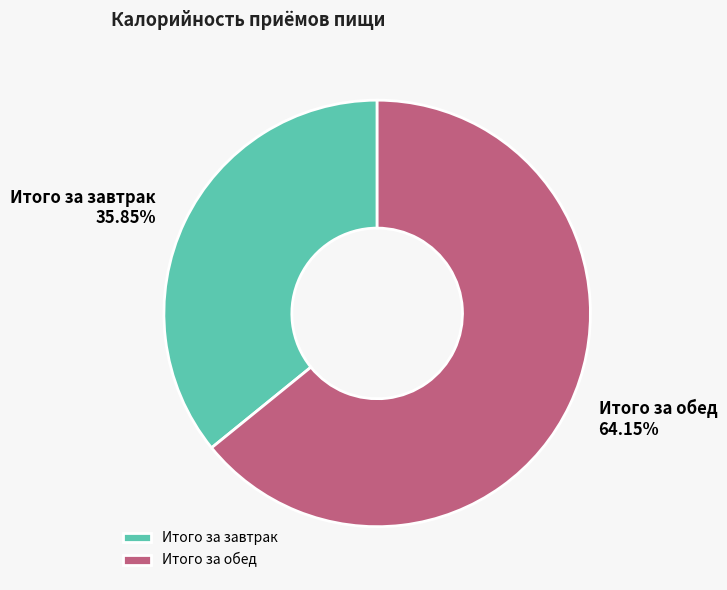

To the nearest percent, what portion does Итого за завтрак represent?

36%